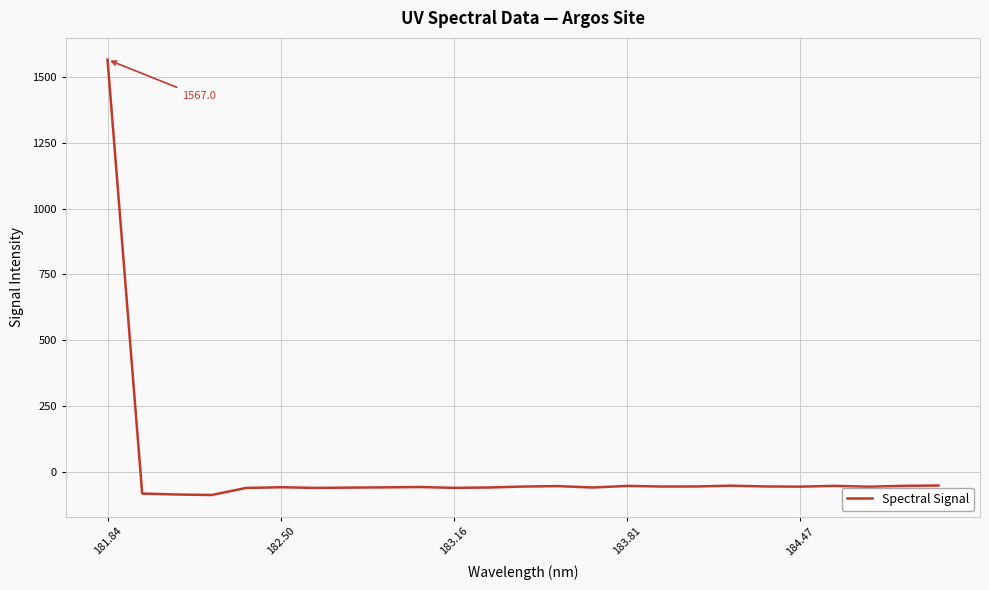

What is the greatest value displayed?

1567.0